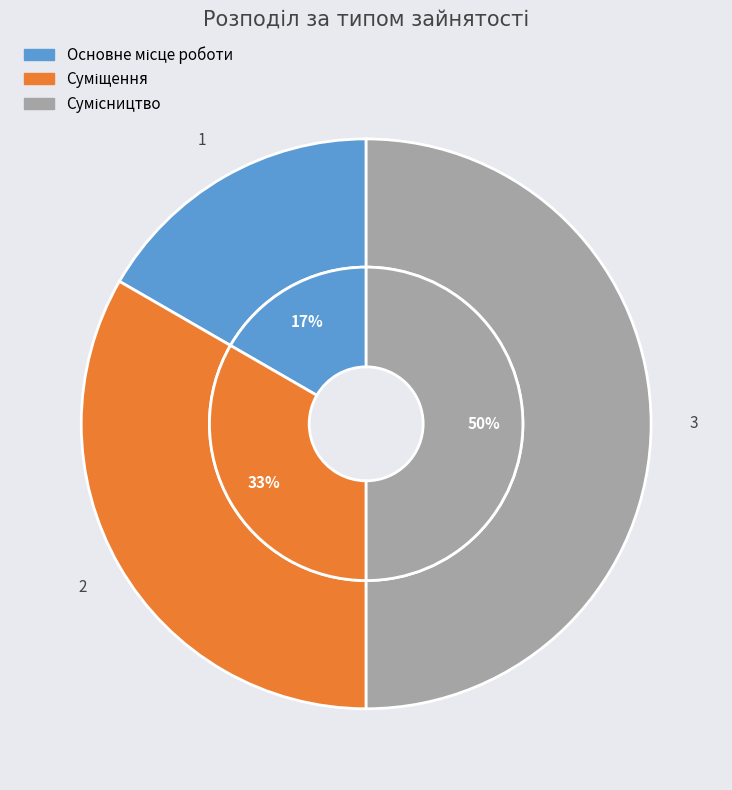

What is the total percentage of Сумісництво and Суміщення?

83.3%